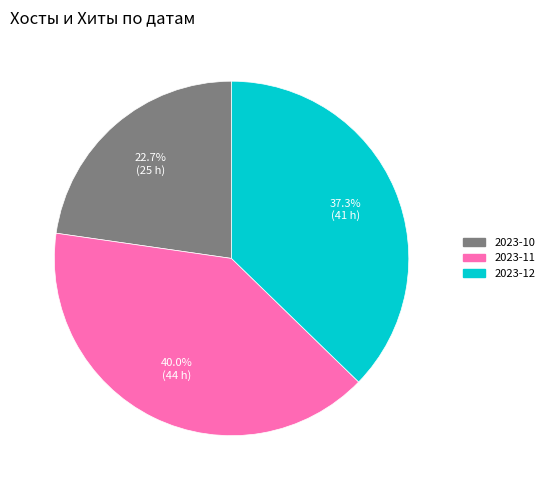

Do 2023-12 and 2023-11 together represent more than half of the pie?

Yes